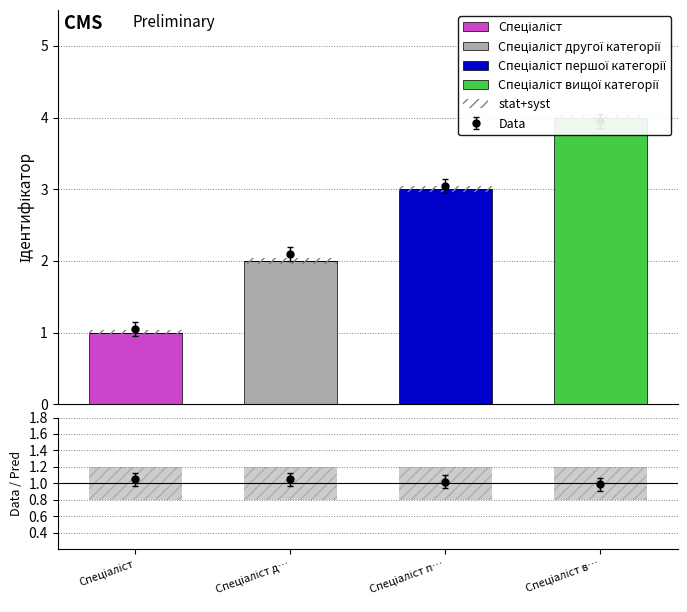

Does the chart contain any negative values?

No